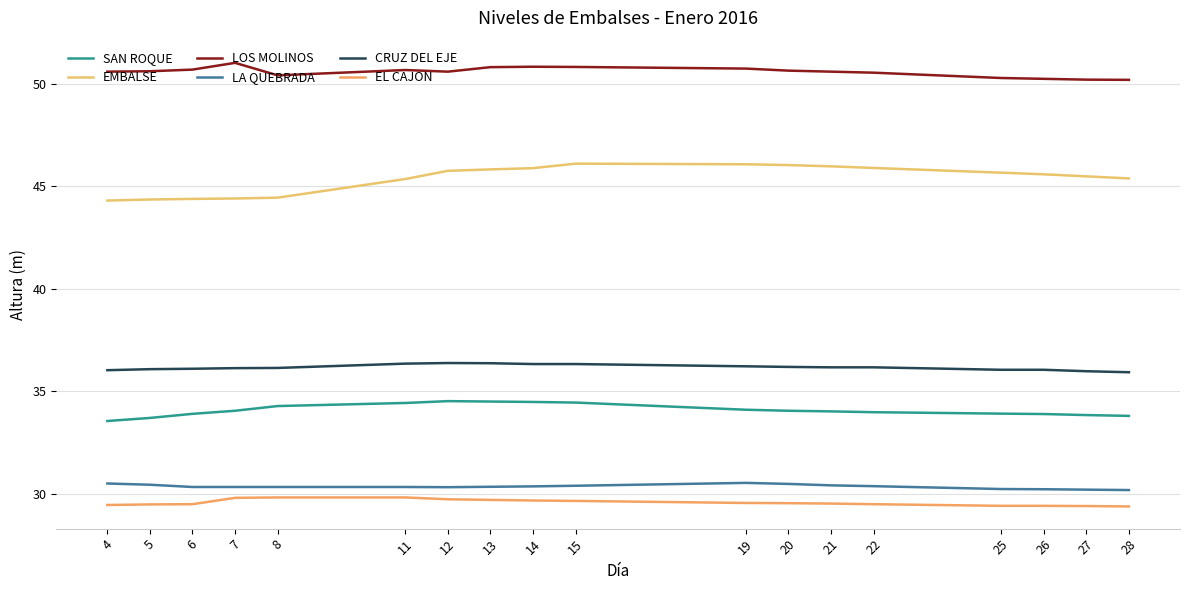

What is the total value across all series at 21?

226.7